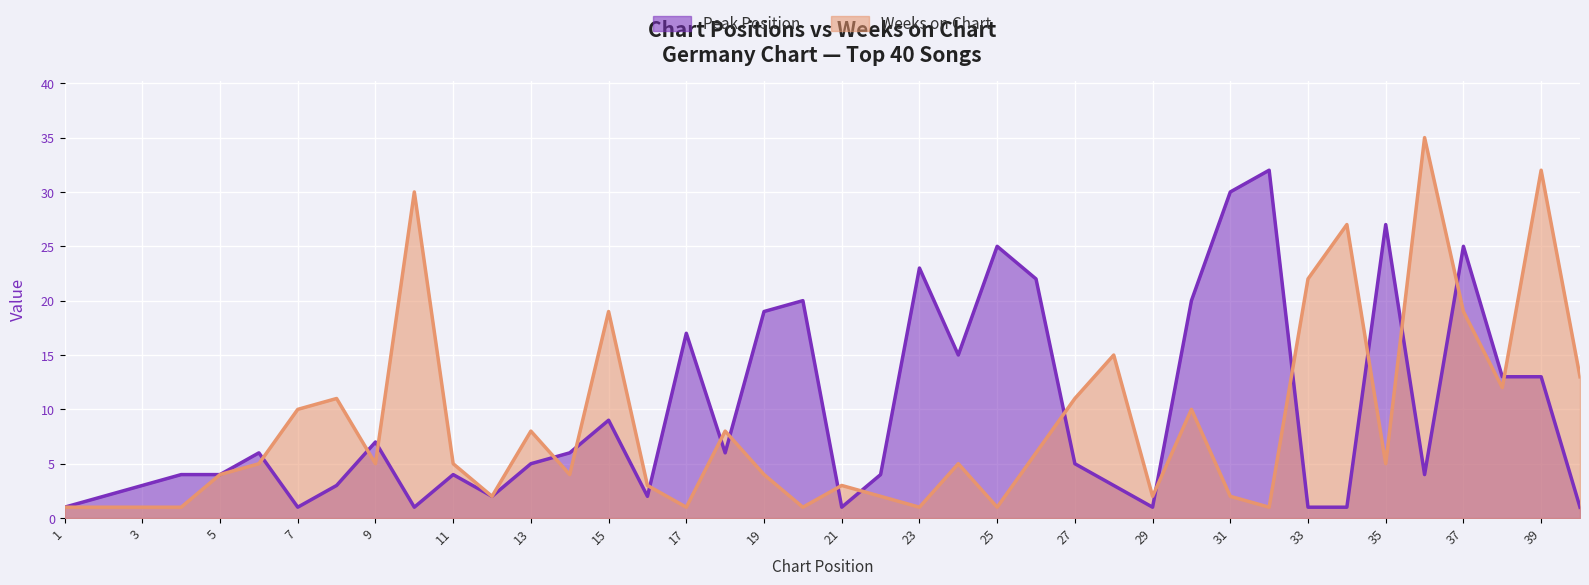

How many interior local valleys does the Weeks on Chart series have?

11